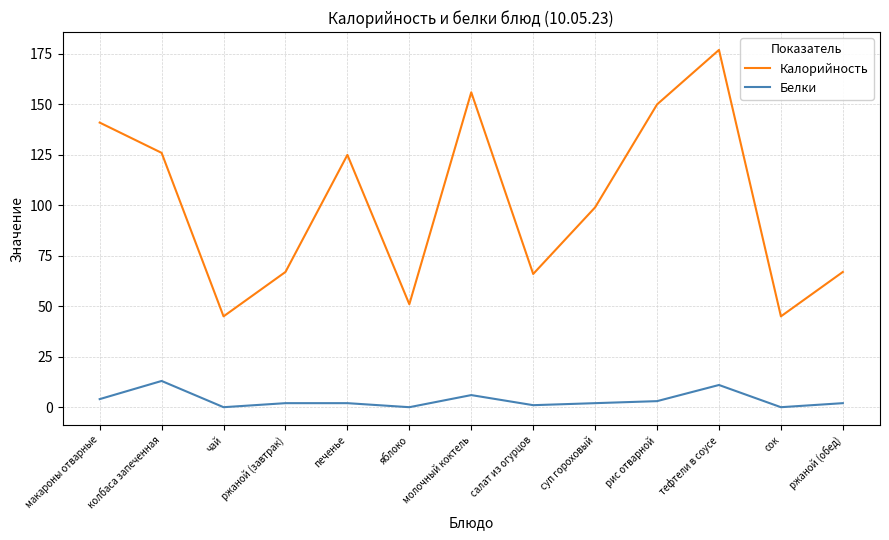

Rank the series by their average value, from highest to lowest.

Калорийность, Белки